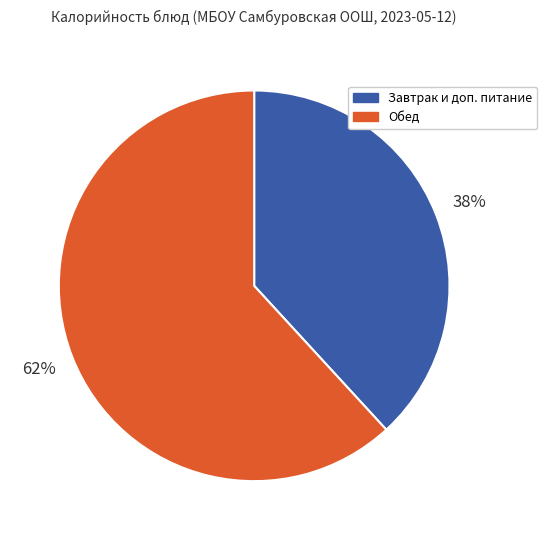

Which has a higher value, Обед or Завтрак и доп. питание?

Обед